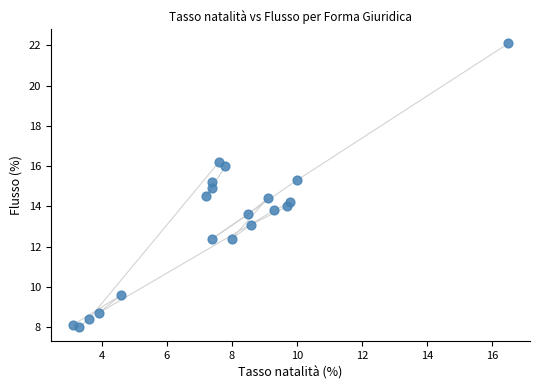

What is the range of X values (max minus min)?

13.4